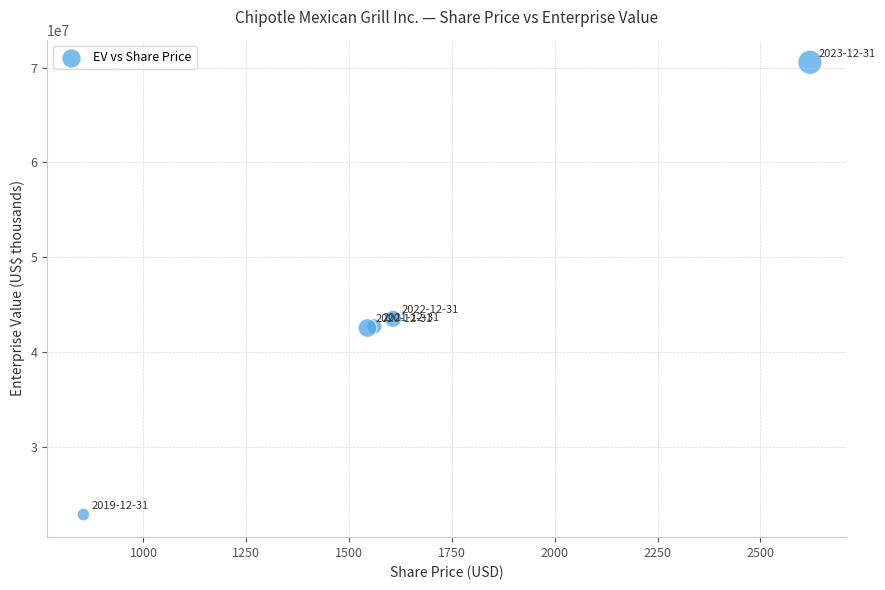

What Y value in the scatter plot is closest to 46697258?

43486686